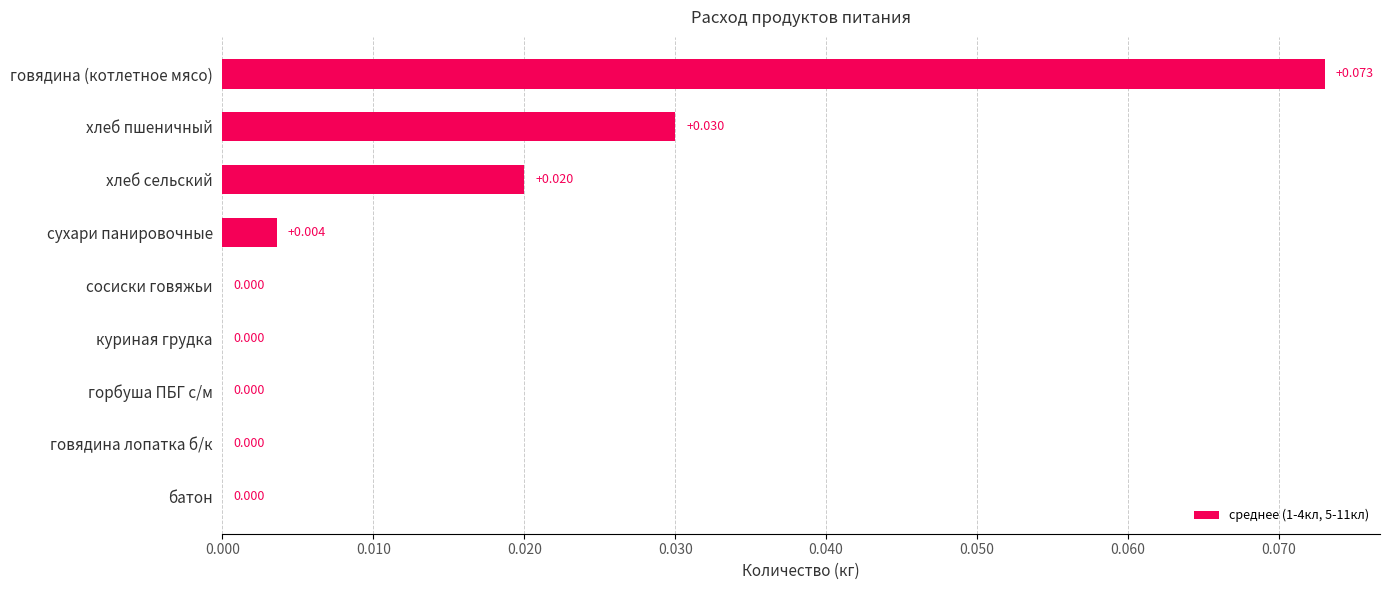

Which category has the highest value across all series?

говядина (котлетное мясо)